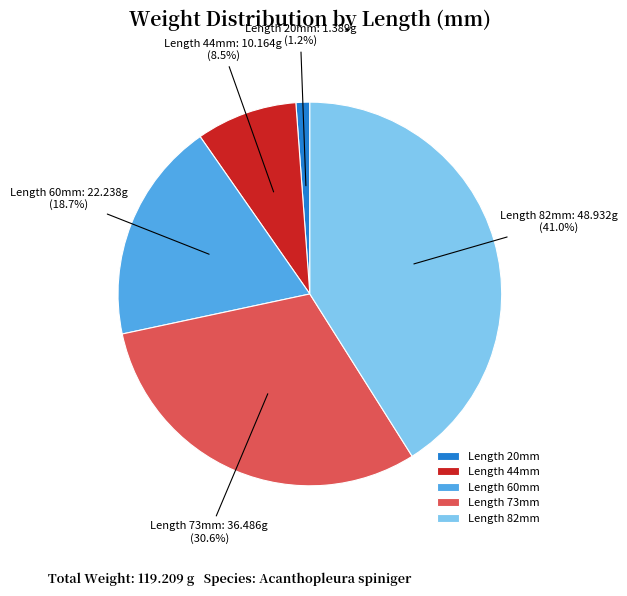

How much of the chart is everything except Length 82mm: 48.932g?

59.0%